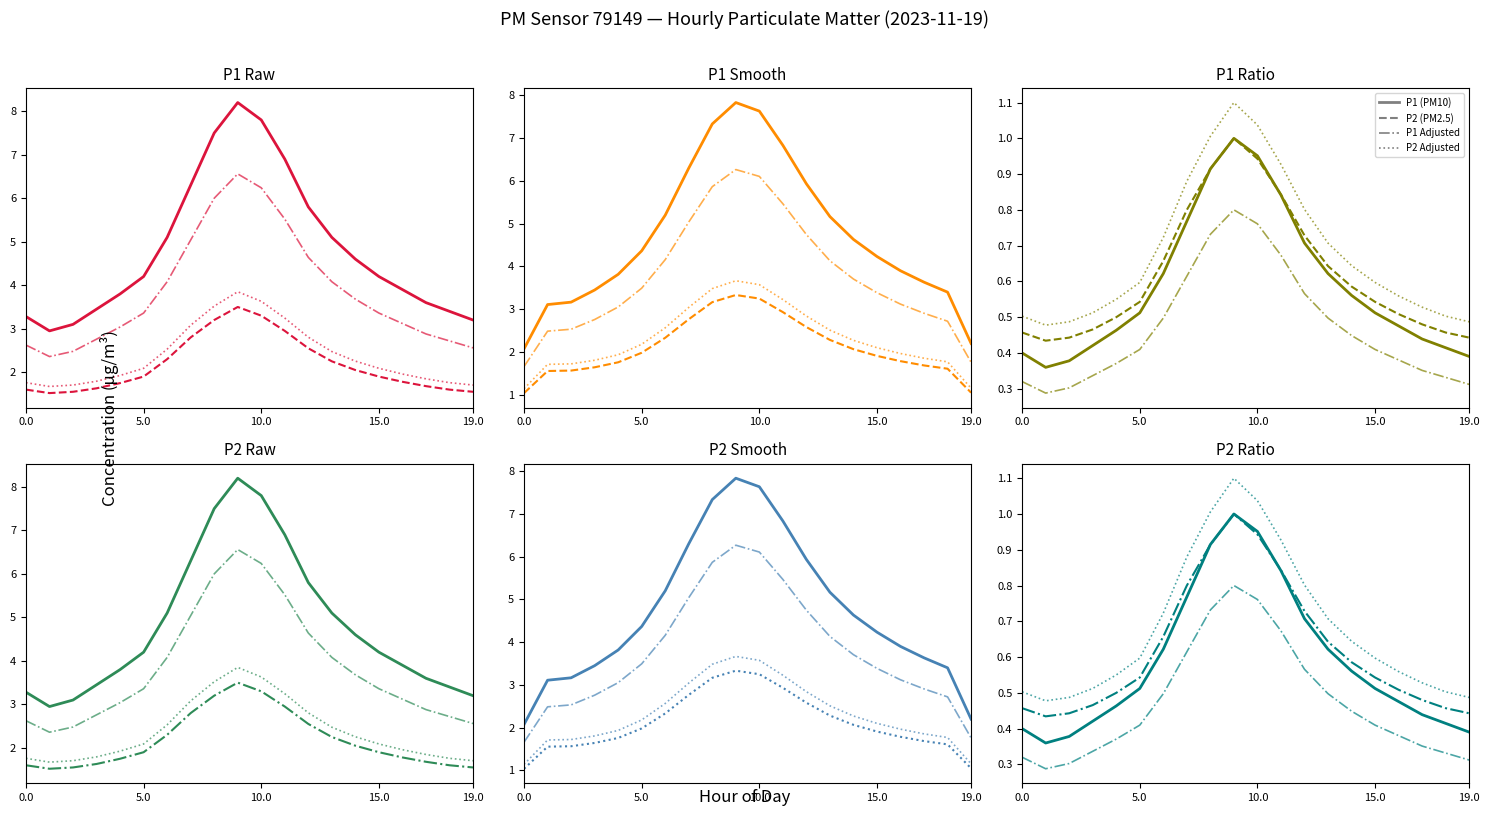

True or false: P1 adj and P2 intersect in this chart.

False